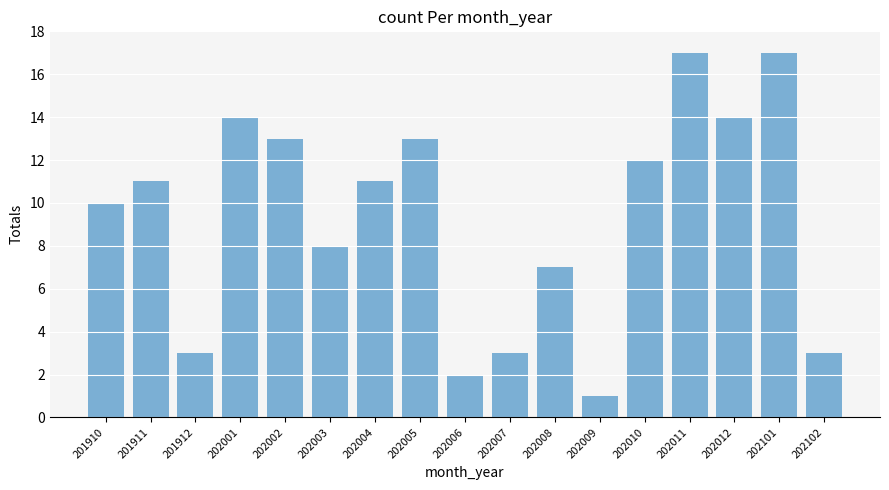

What is the ratio of the value at 202002 to the value at 202101?

0.8